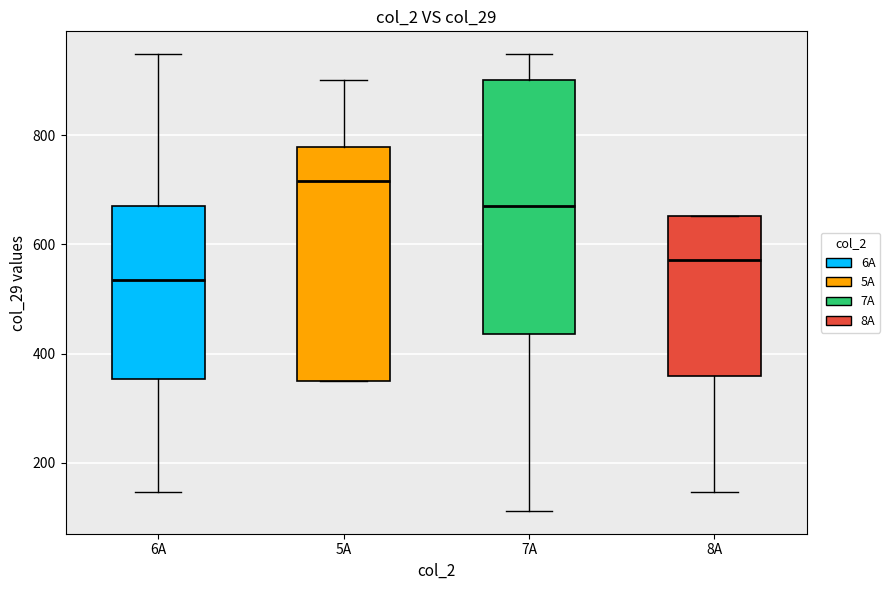

Which box's median line is the lowest?

6A